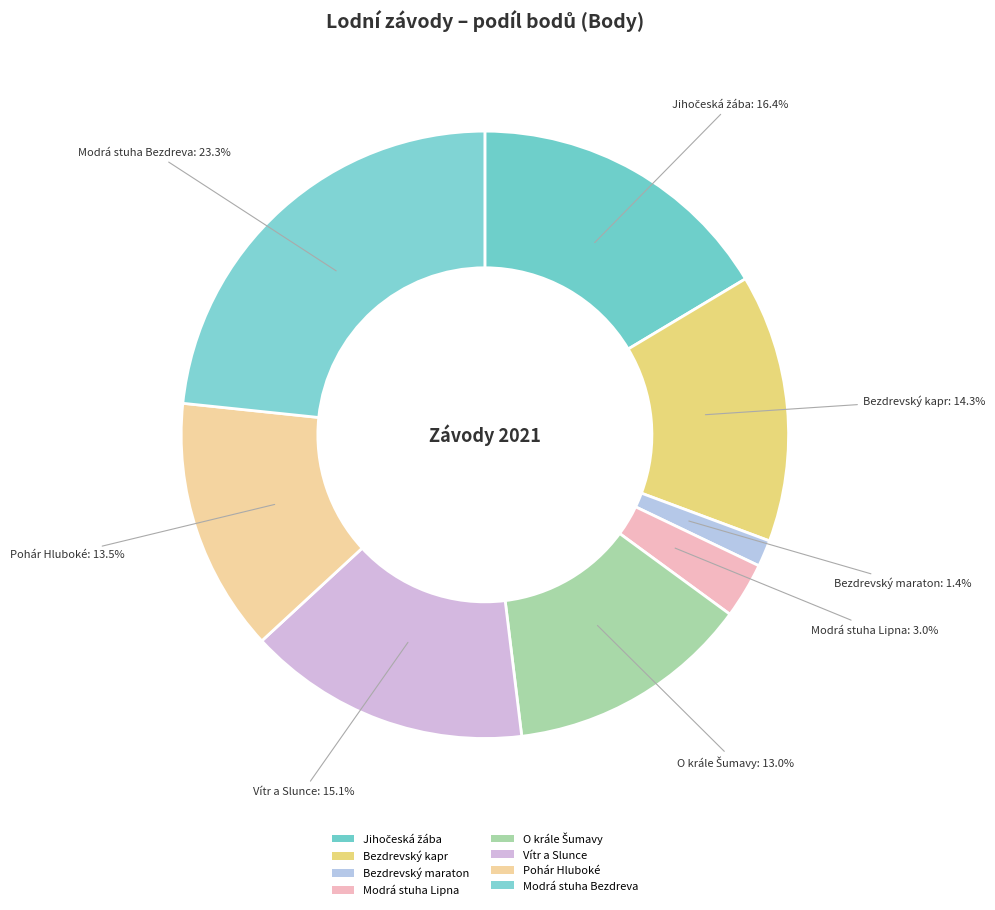

What percentage is the Modrá stuha Bezdreva slice, to the nearest percent?

23%